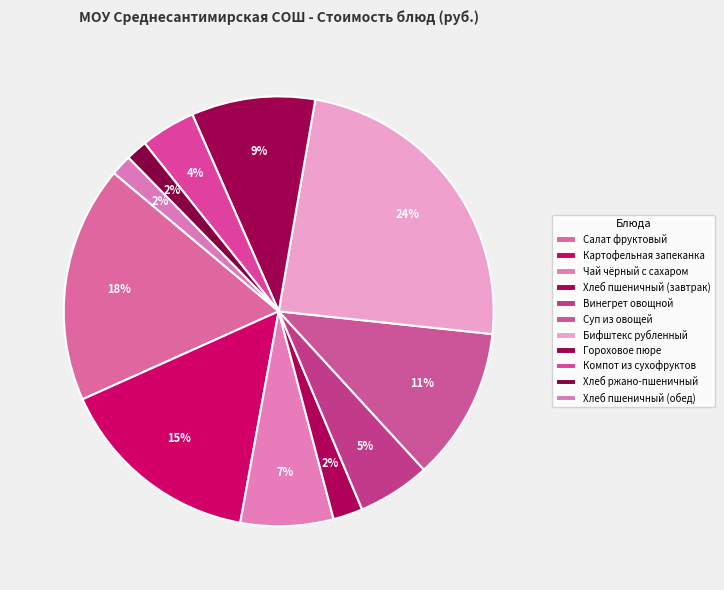

Between Чай чёрный с сахаром and Гороховое пюре, which is larger?

Гороховое пюре